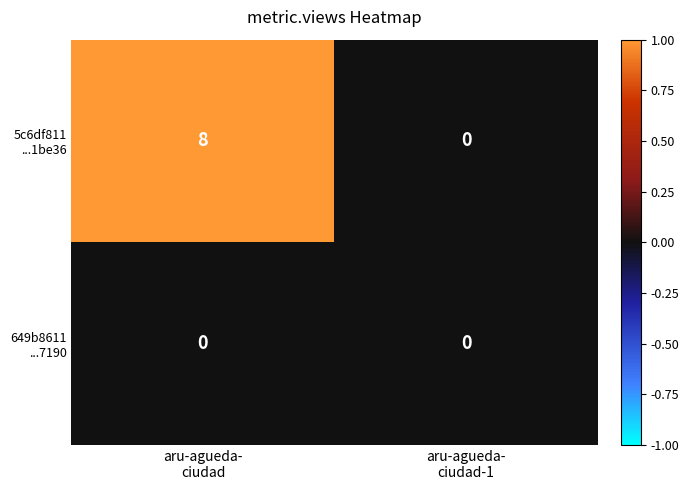

What is the maximum value shown in the chart?

8